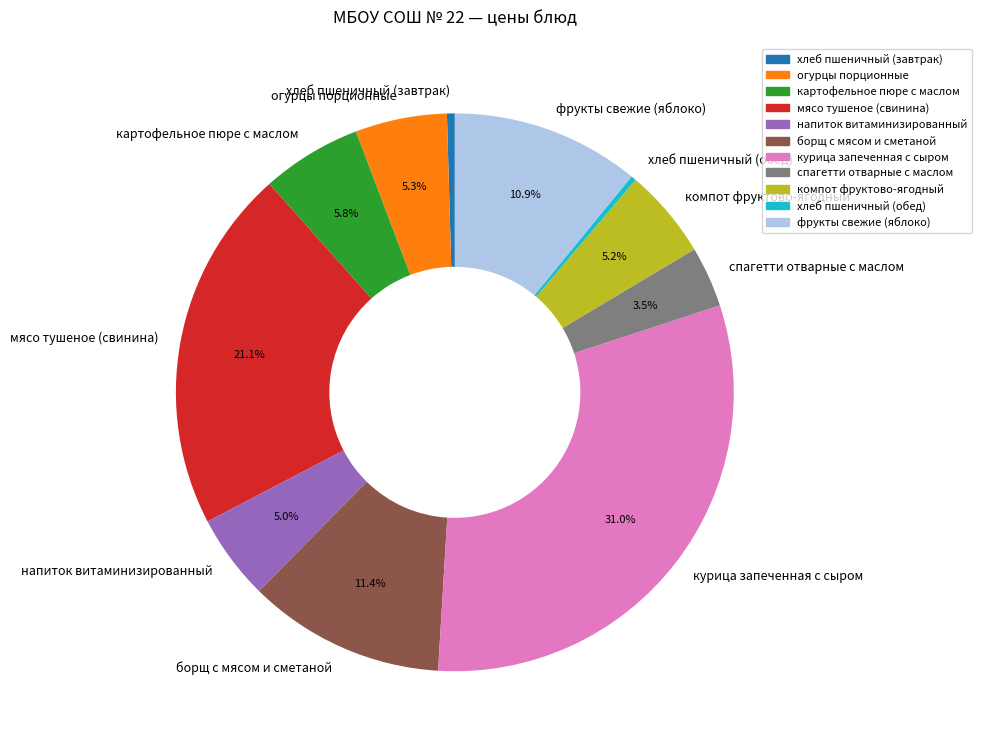

Which slice is the largest?

курица запеченная с сыром